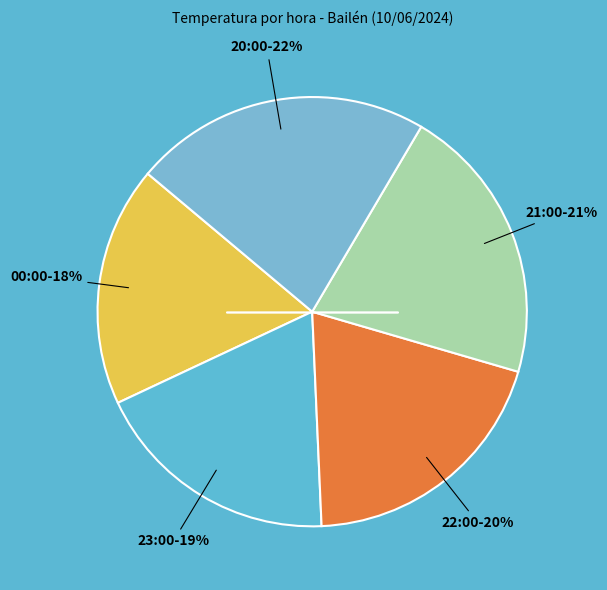

Is there any slice that represents more than half of the pie?

No